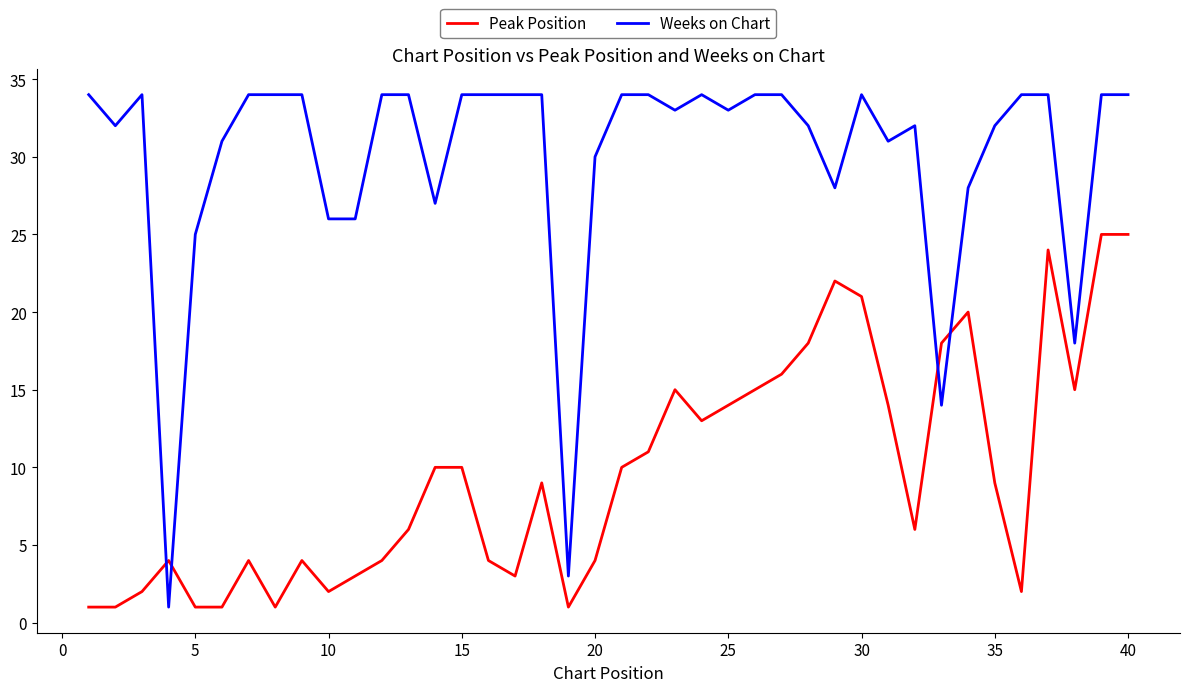

Which series has the largest total across all categories?

Weeks on Chart